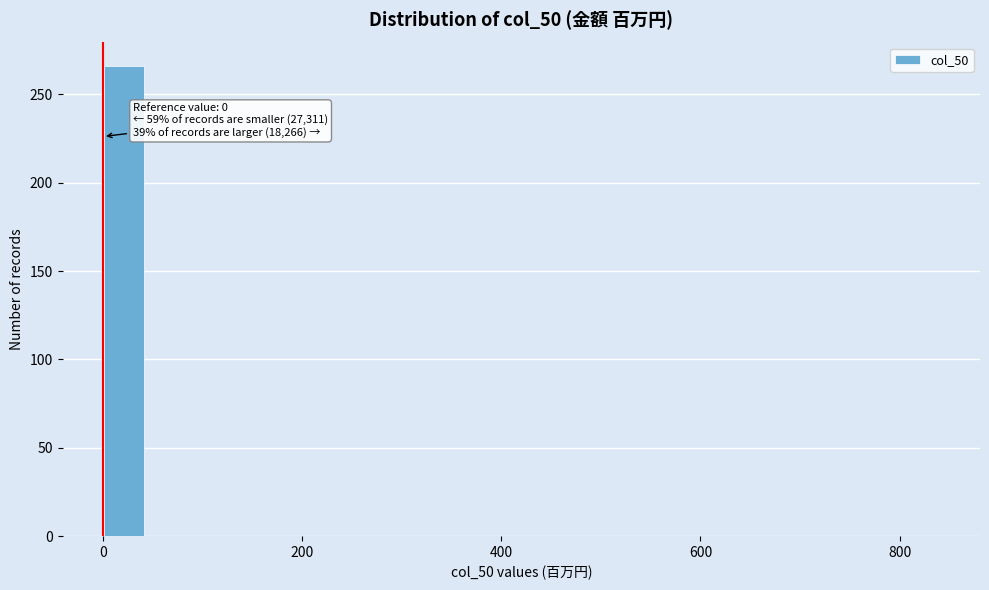

Read against the x-axis, roughly where is the centre of the tallest bar?

20